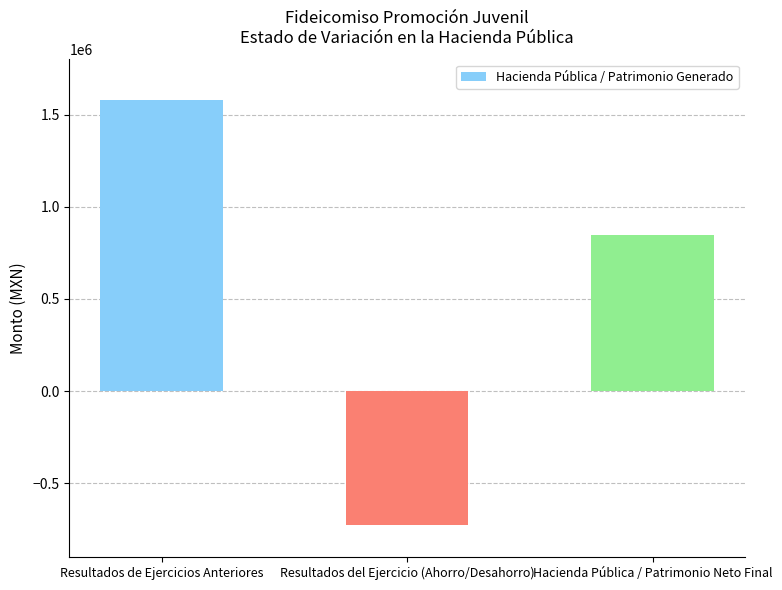

Where is the data nearest to the value 424505?

Hacienda Pública / Patrimonio Neto Final